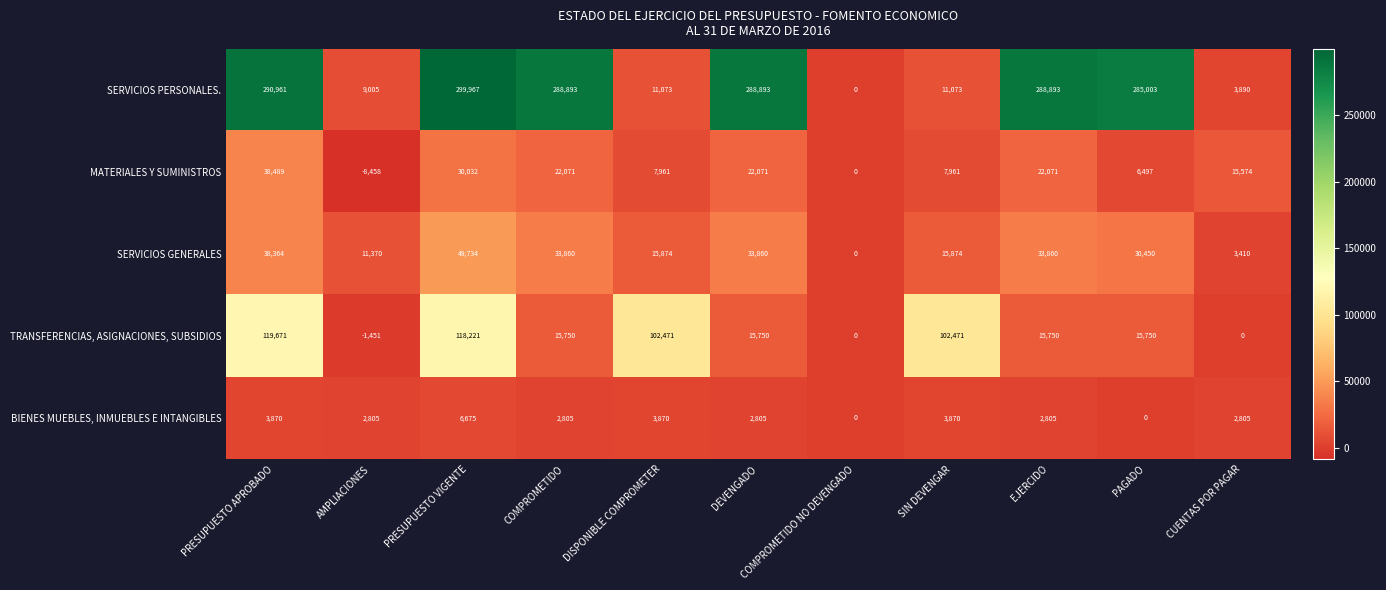

What is the maximum value shown in the chart?

299967